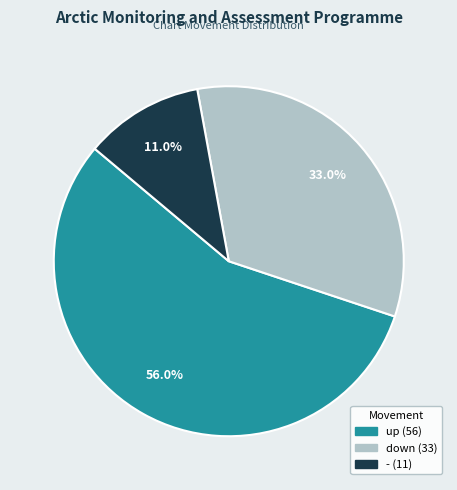

What percentage do up and - together represent?

67.0%